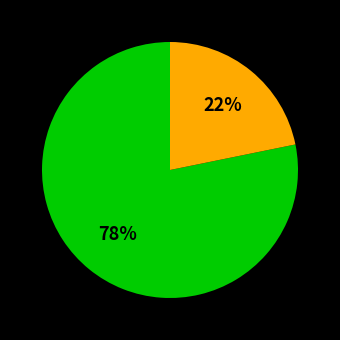

Is there a majority slice in this chart?

Yes